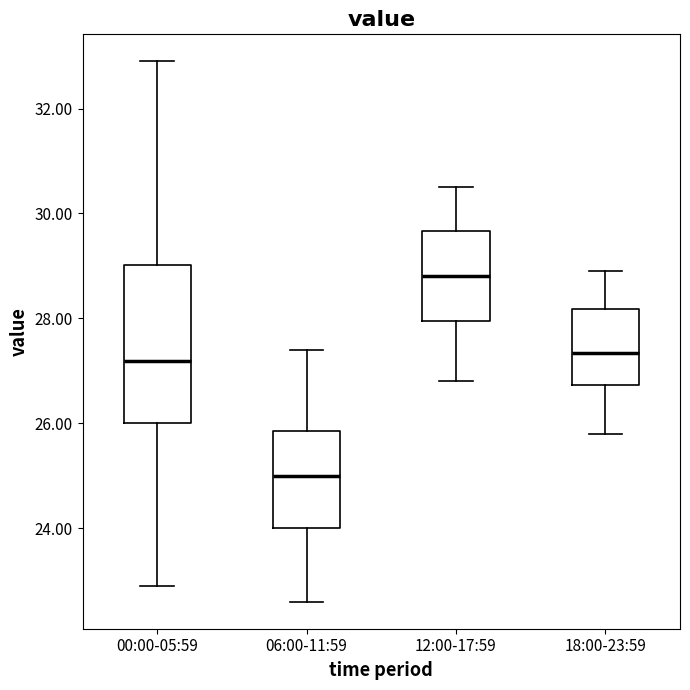

Which box has the lowest median line?

06:00-11:59